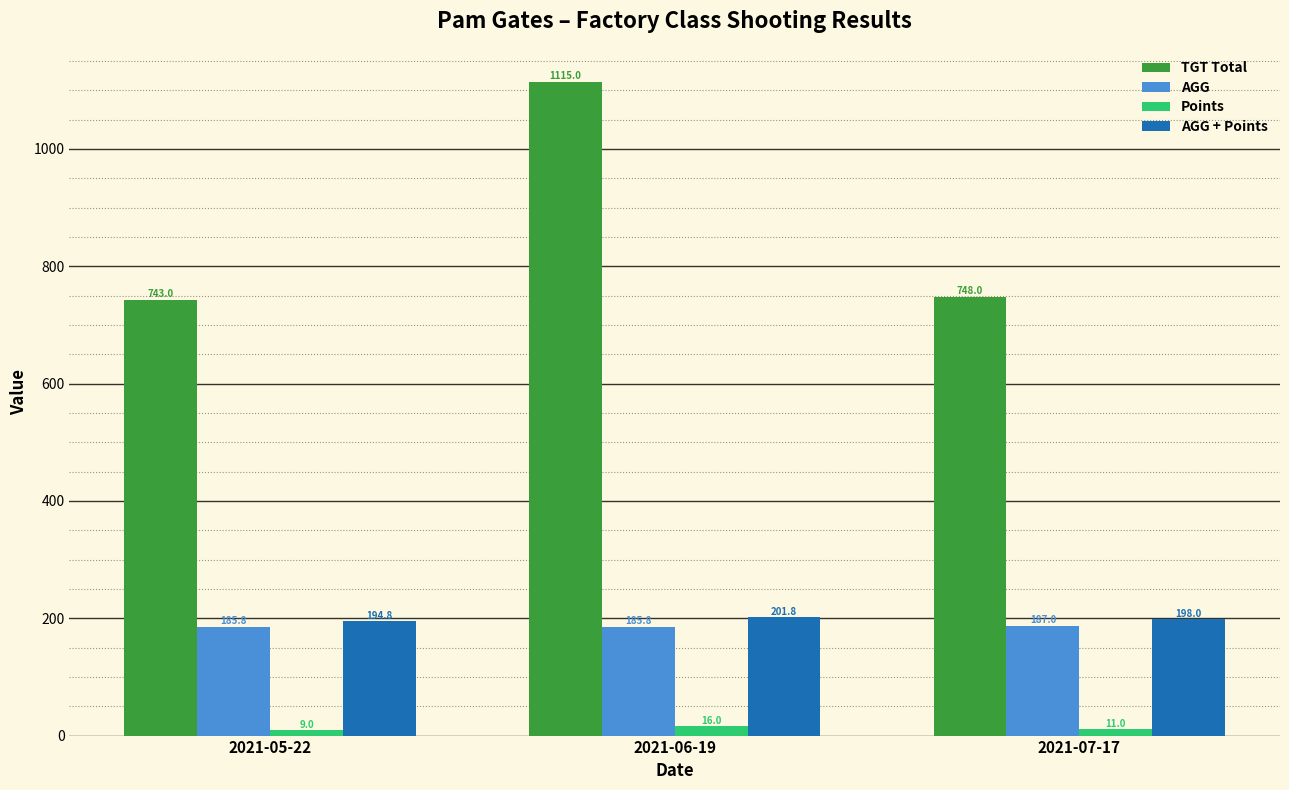

Which series has the largest total across all categories?

TGT Total